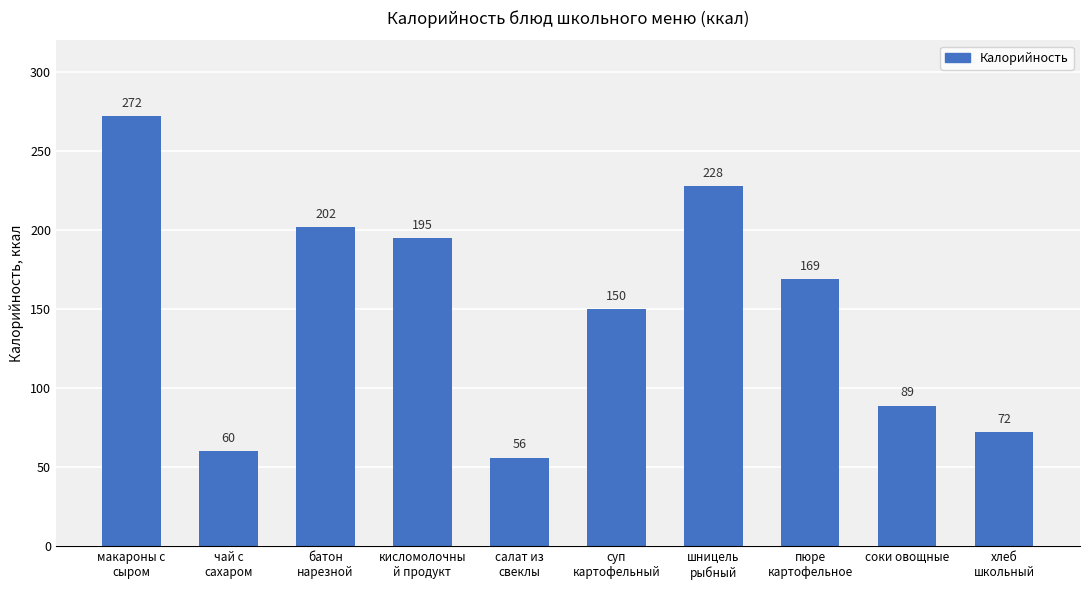

Between пюре
картофельное and макароны с
сыром, which is larger?

макароны с
сыром